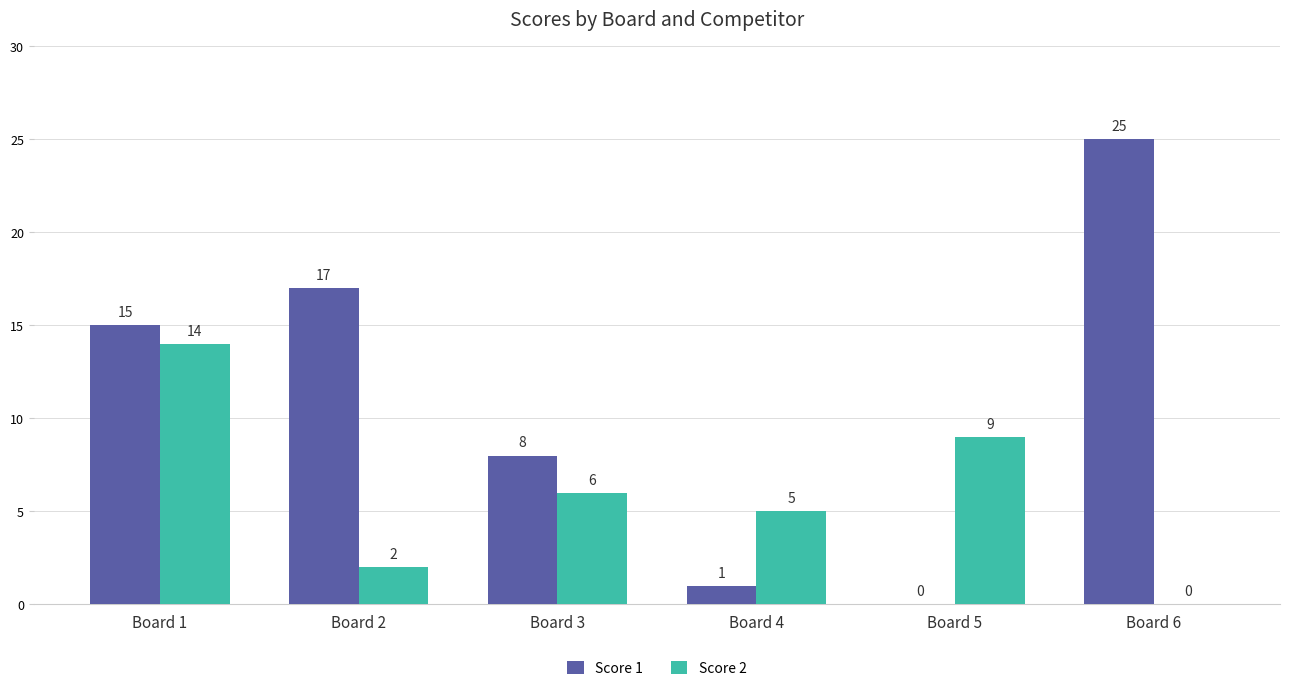

Which series has the largest range (max minus min)?

Score 1